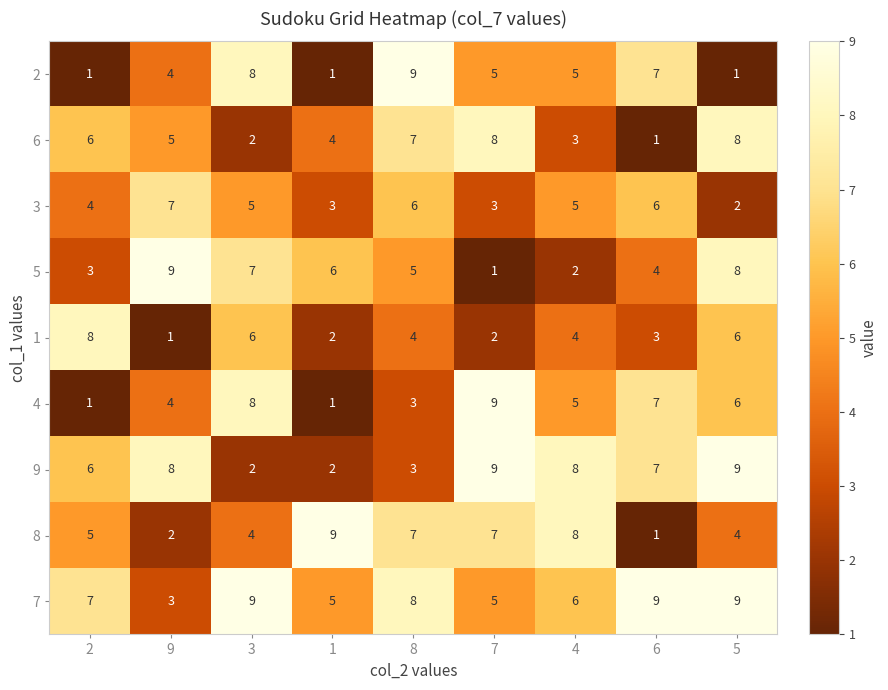

True or false: 8 has a value of 7 at 8.

True